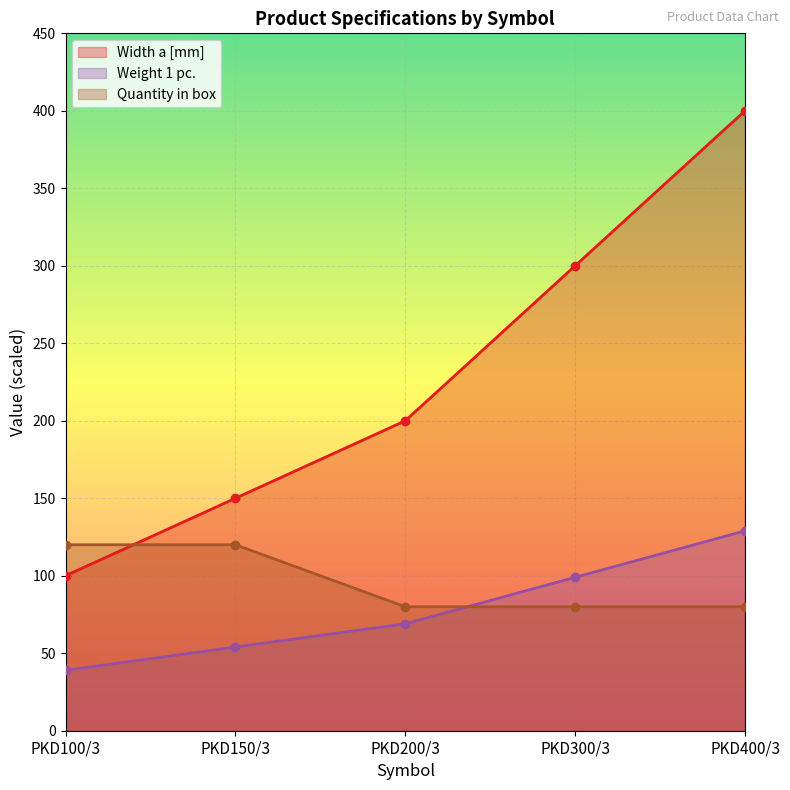

What is the approximate value of Width a [mm] at PKD400/3, to the nearest 10?

400